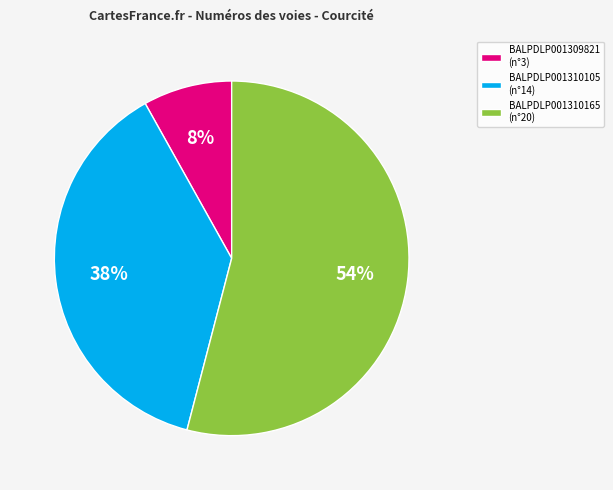

To the nearest percent, what is the combined percentage of BALPDLP001310105 and BALPDLP001310165?

92%